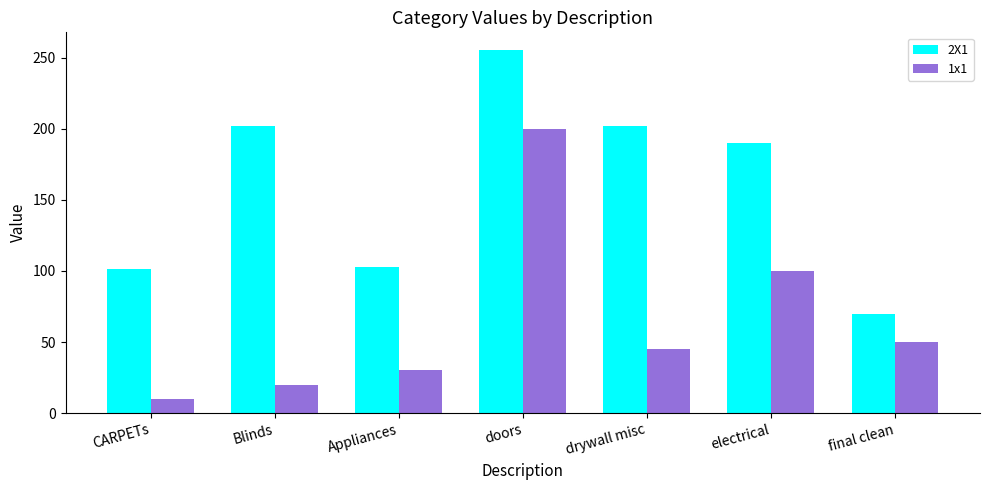

True or false: 1x1 has a value of 44 at electrical.

False